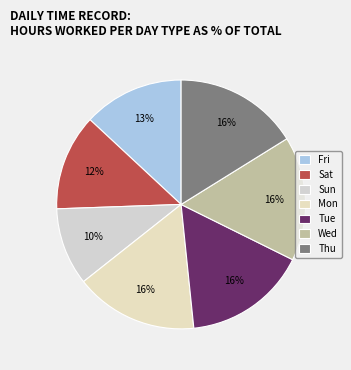

What is the smallest slice in the pie chart?

Sun